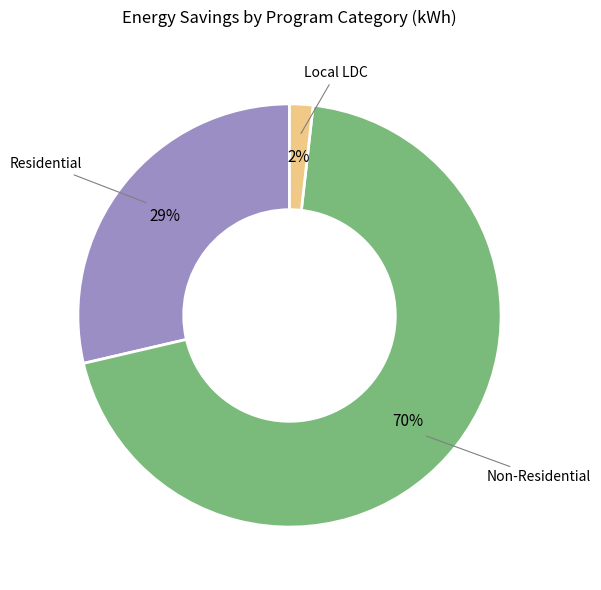

True or false: Non-Residential accounts for 70% of the total.

True